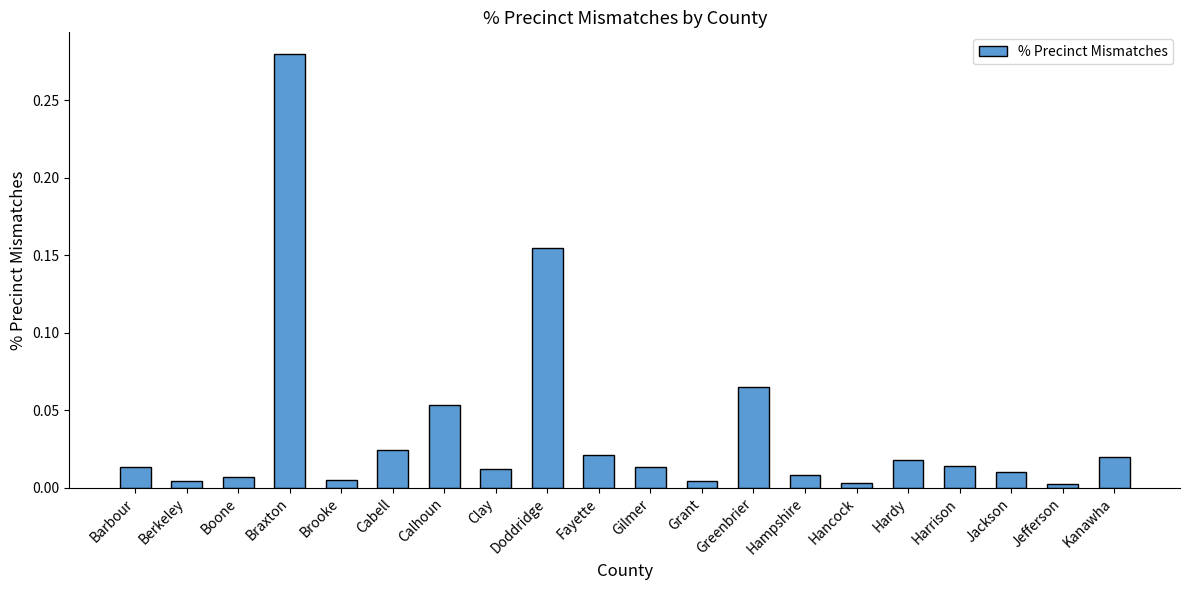

What is the label of the 4th bar from the left?

Braxton